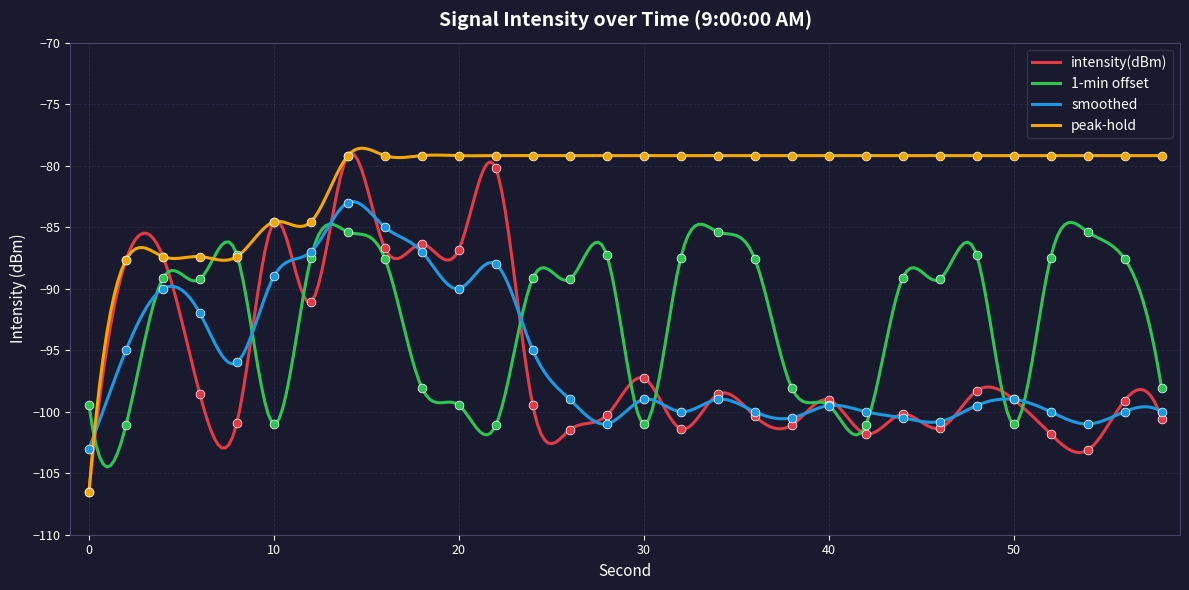

Which series contains the lowest Y value?

intensity(dBm)